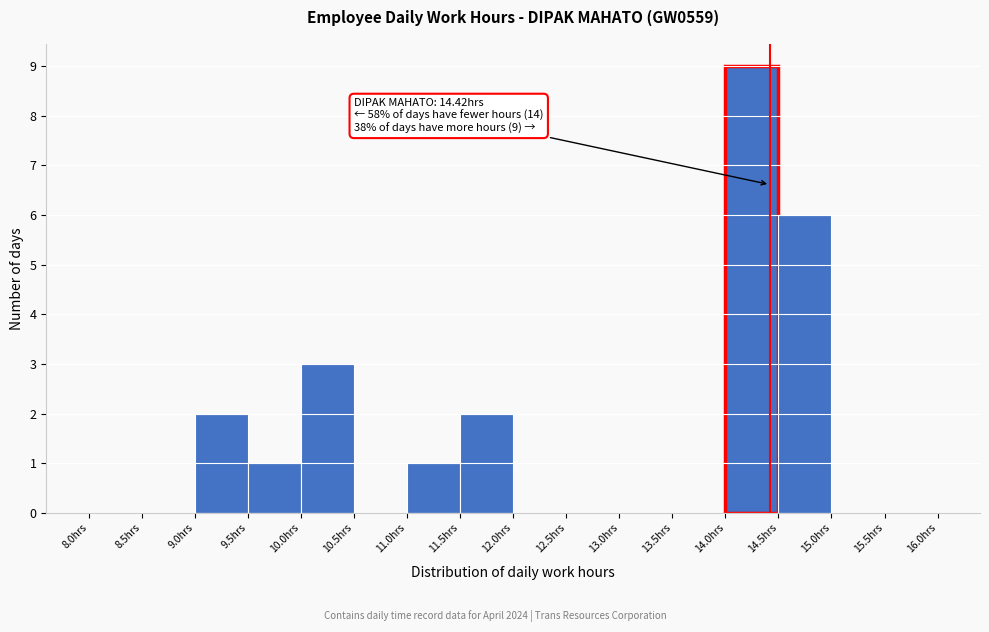

Over which range of the x-axis is the bar tallest?

14.0 to 14.5